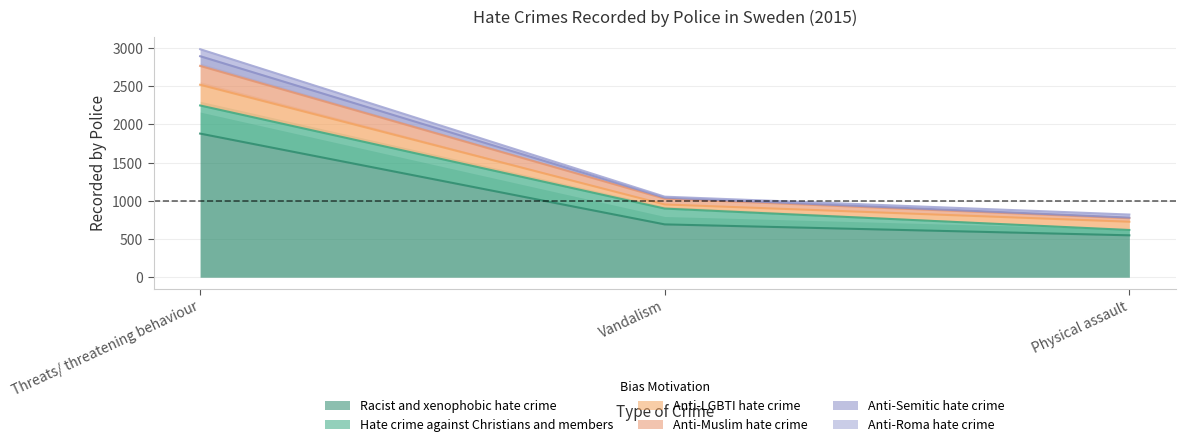

True or false: Racist and xenophobic hate crime has a value of 691 at Vandalism.

True